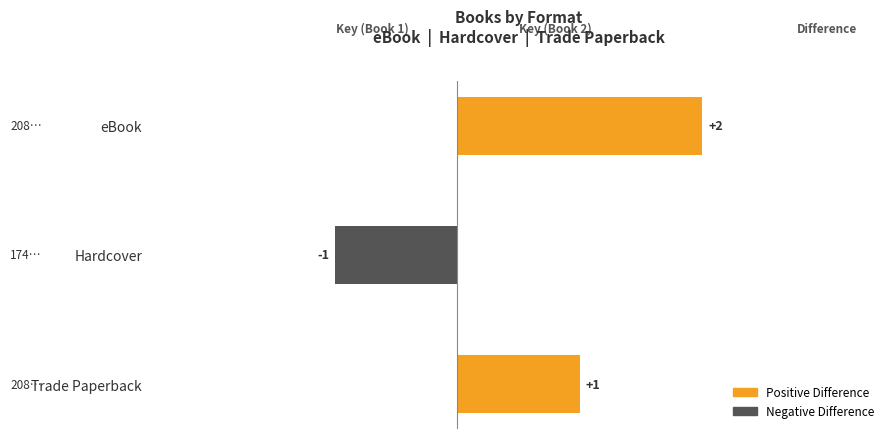

What is the difference between the second highest and minimum values?

2